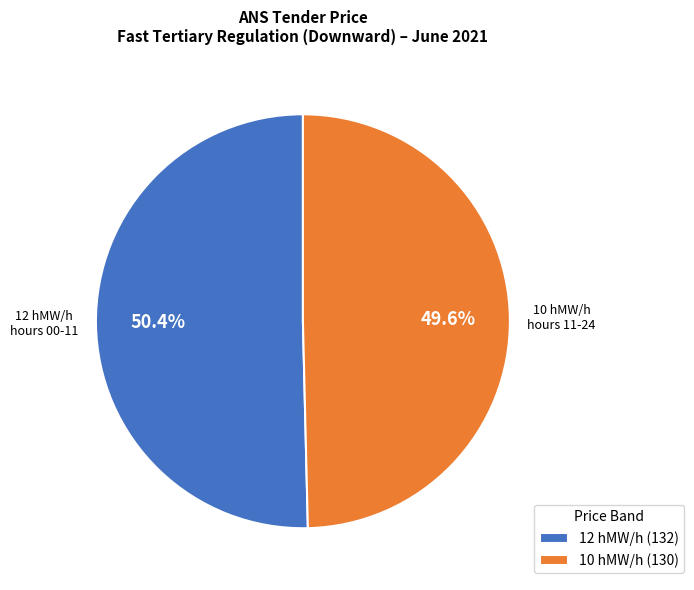

Is 10 hMW/h (130) the majority of the pie?

No